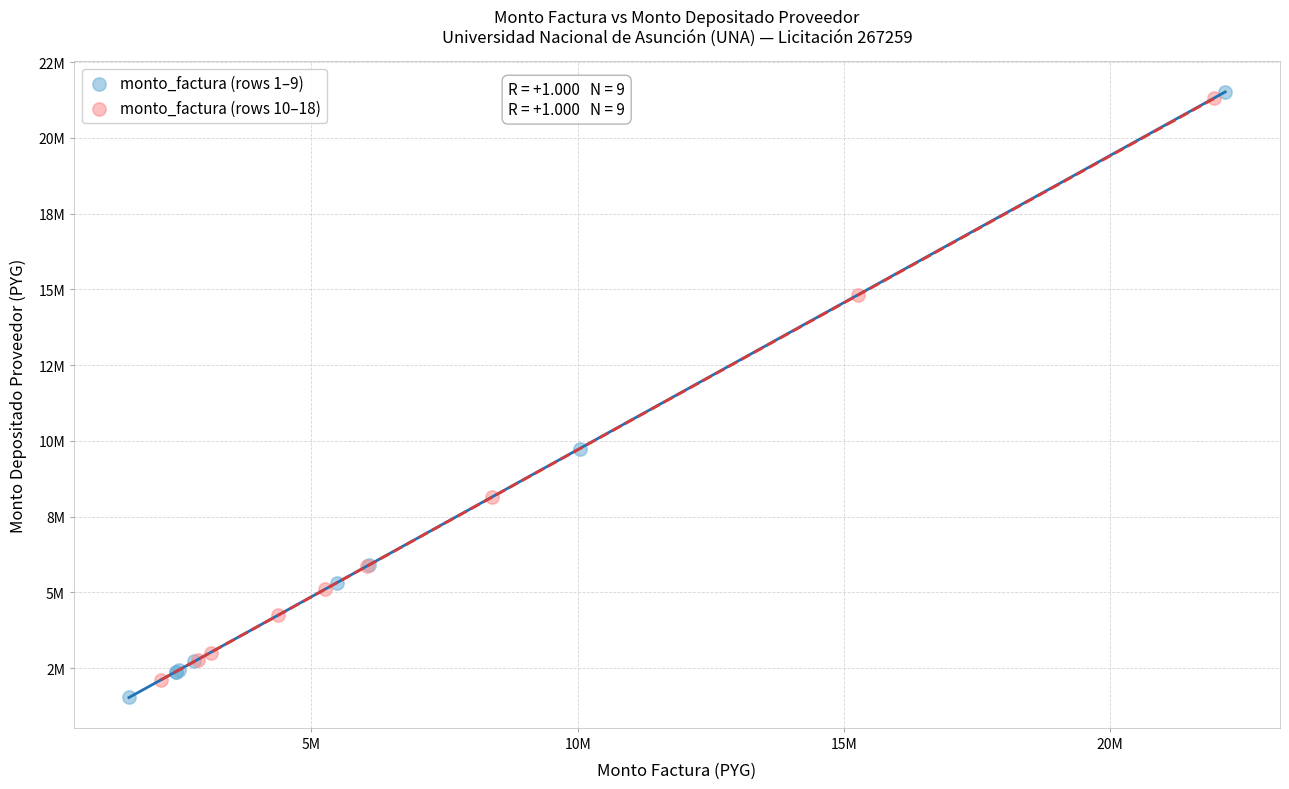

Which series has the widest spread of Y values?

monto_factura (rows 1–9)